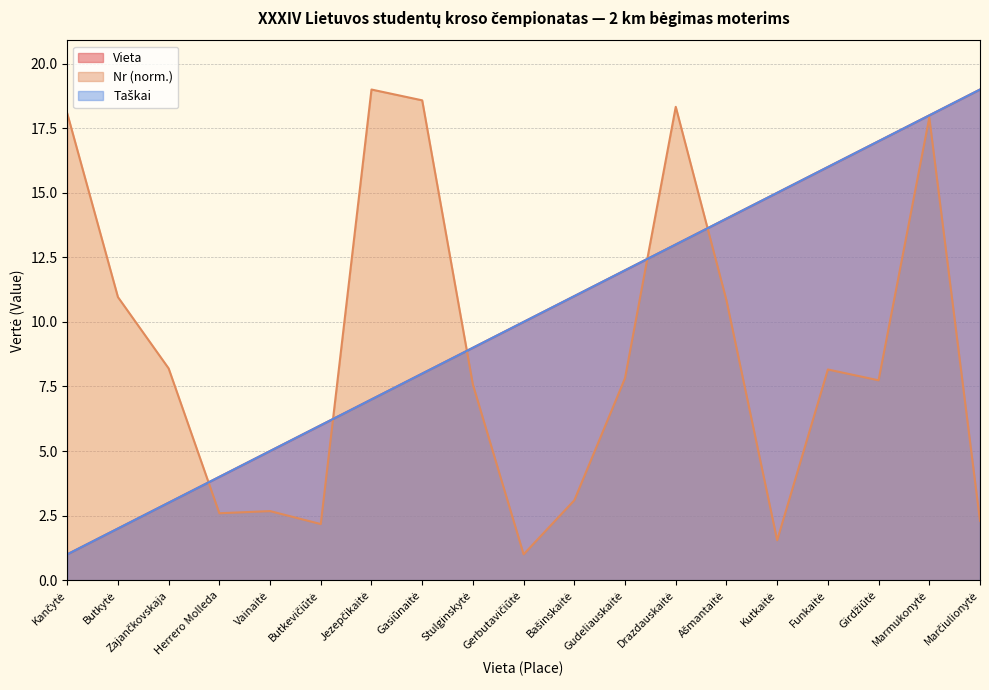

Reading left to right, extract all data points from this chart.

Vieta: Kančytė=1.0	Butkytė=2.0	Zajančkovskaja=3.0	Herrero Molleda=4.0	Vainaitė=5.0	Butkevičiūtė=6.0	Jezepčikaitė=7.0	Gasiūnaitė=8.0	Stulginskytė=9.0	Gerbutavičiūtė=10.0	Bašinskaitė=11.0	Gudeliauskaitė=12.0	Drazdauskaitė=13.0	Ašmantaitė=14.0	Kutkaitė=15.0	Funkaitė=16.0	Girdžiūtė=17.0	Marmukonytė=18.0	Marčiulionytė=19.0
Nr: Kančytė=18.1	Butkytė=11.0	Zajančkovskaja=8.2	Herrero Molleda=2.6	Vainaitė=2.7	Butkevičiūtė=2.2	Jezepčikaitė=19.0	Gasiūnaitė=18.6	Stulginskytė=7.6	Gerbutavičiūtė=1.0	Bašinskaitė=3.1	Gudeliauskaitė=7.8	Drazdauskaitė=18.3	Ašmantaitė=10.8	Kutkaitė=1.5	Funkaitė=8.2	Girdžiūtė=7.7	Marmukonytė=17.9	Marčiulionytė=2.3
Taškai: Kančytė=1.0	Butkytė=2.0	Zajančkovskaja=3.0	Herrero Molleda=4.0	Vainaitė=5.0	Butkevičiūtė=6.0	Jezepčikaitė=7.0	Gasiūnaitė=8.0	Stulginskytė=9.0	Gerbutavičiūtė=10.0	Bašinskaitė=11.0	Gudeliauskaitė=12.0	Drazdauskaitė=13.0	Ašmantaitė=14.0	Kutkaitė=15.0	Funkaitė=16.0	Girdžiūtė=17.0	Marmukonytė=18.0	Marčiulionytė=19.0